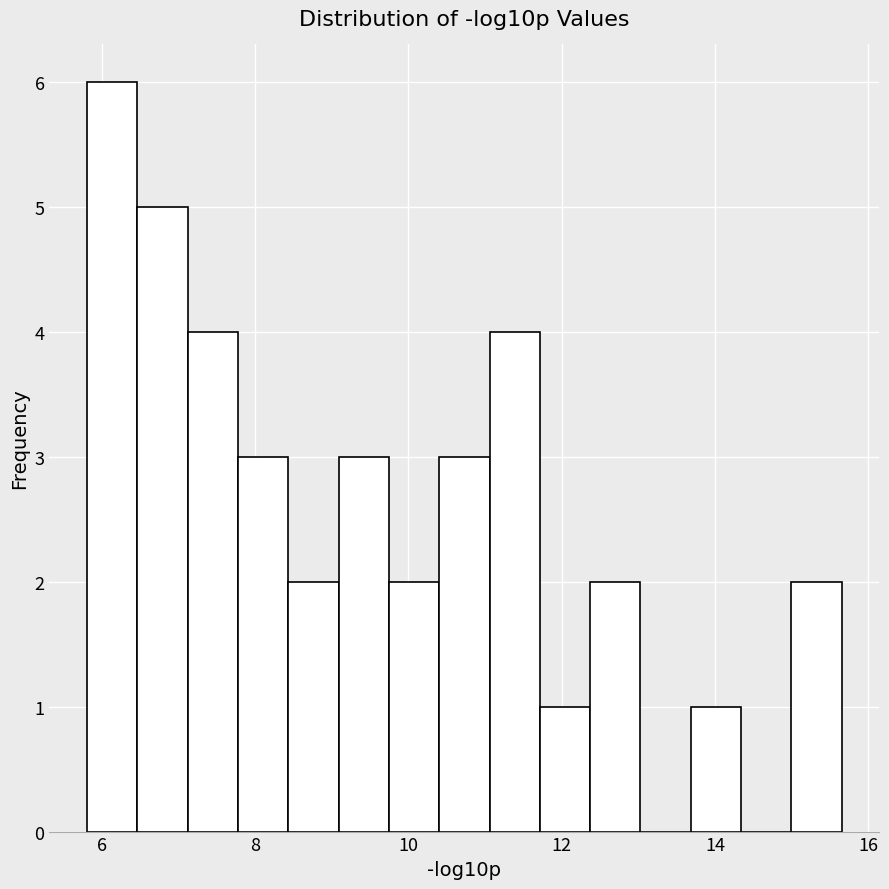

Around what value on the x-axis is the tallest bar? Give the approximate position of its centre, as read against the axis.

6.2